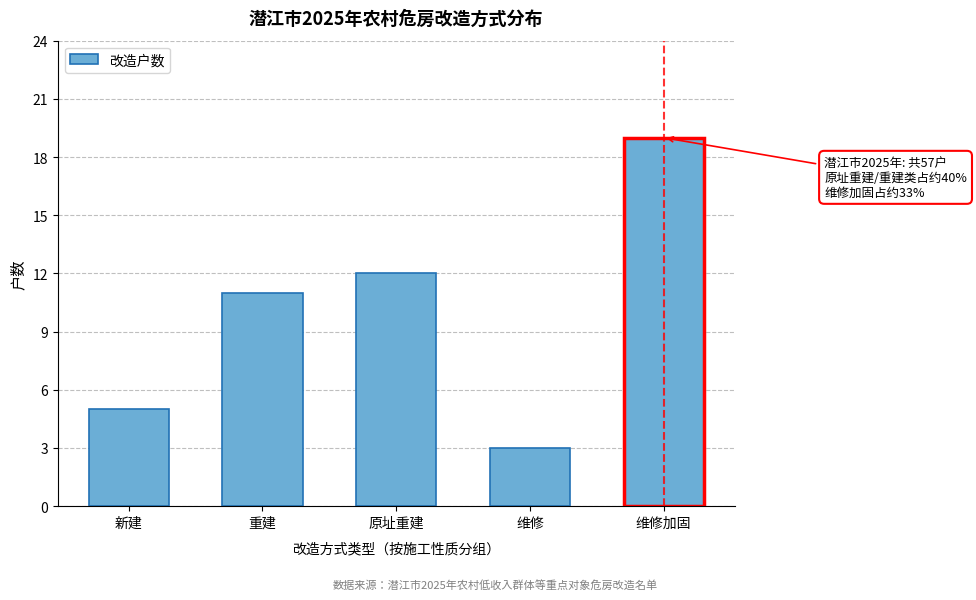

Reading left to right, what are all the values shown in this chart?

5	11	12	3	19